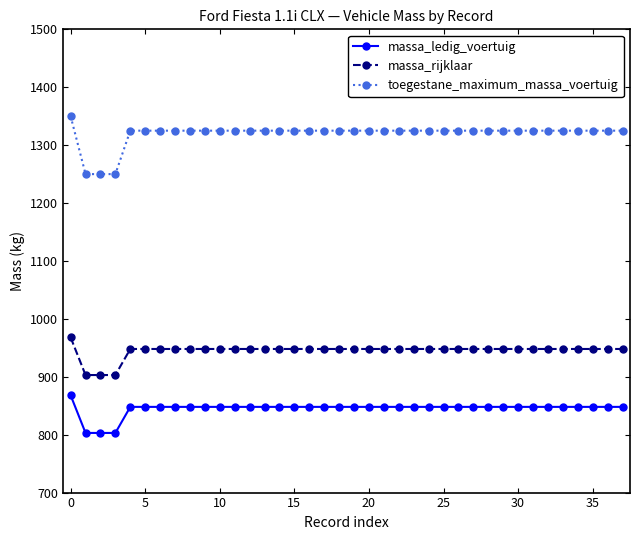

What is the minimum value for massa_ledig_voertuig?

803